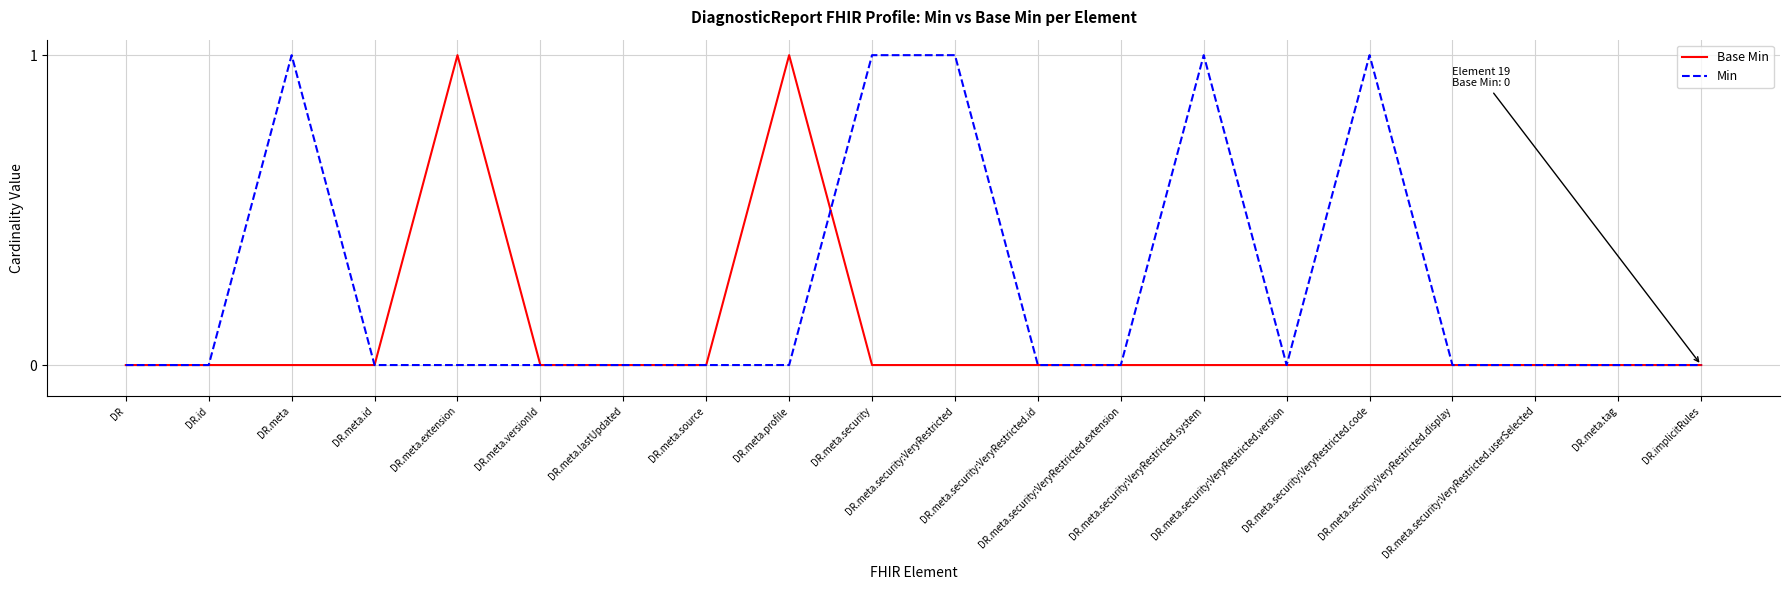

Rank the series by their average value, from lowest to highest.

Base Min, Min